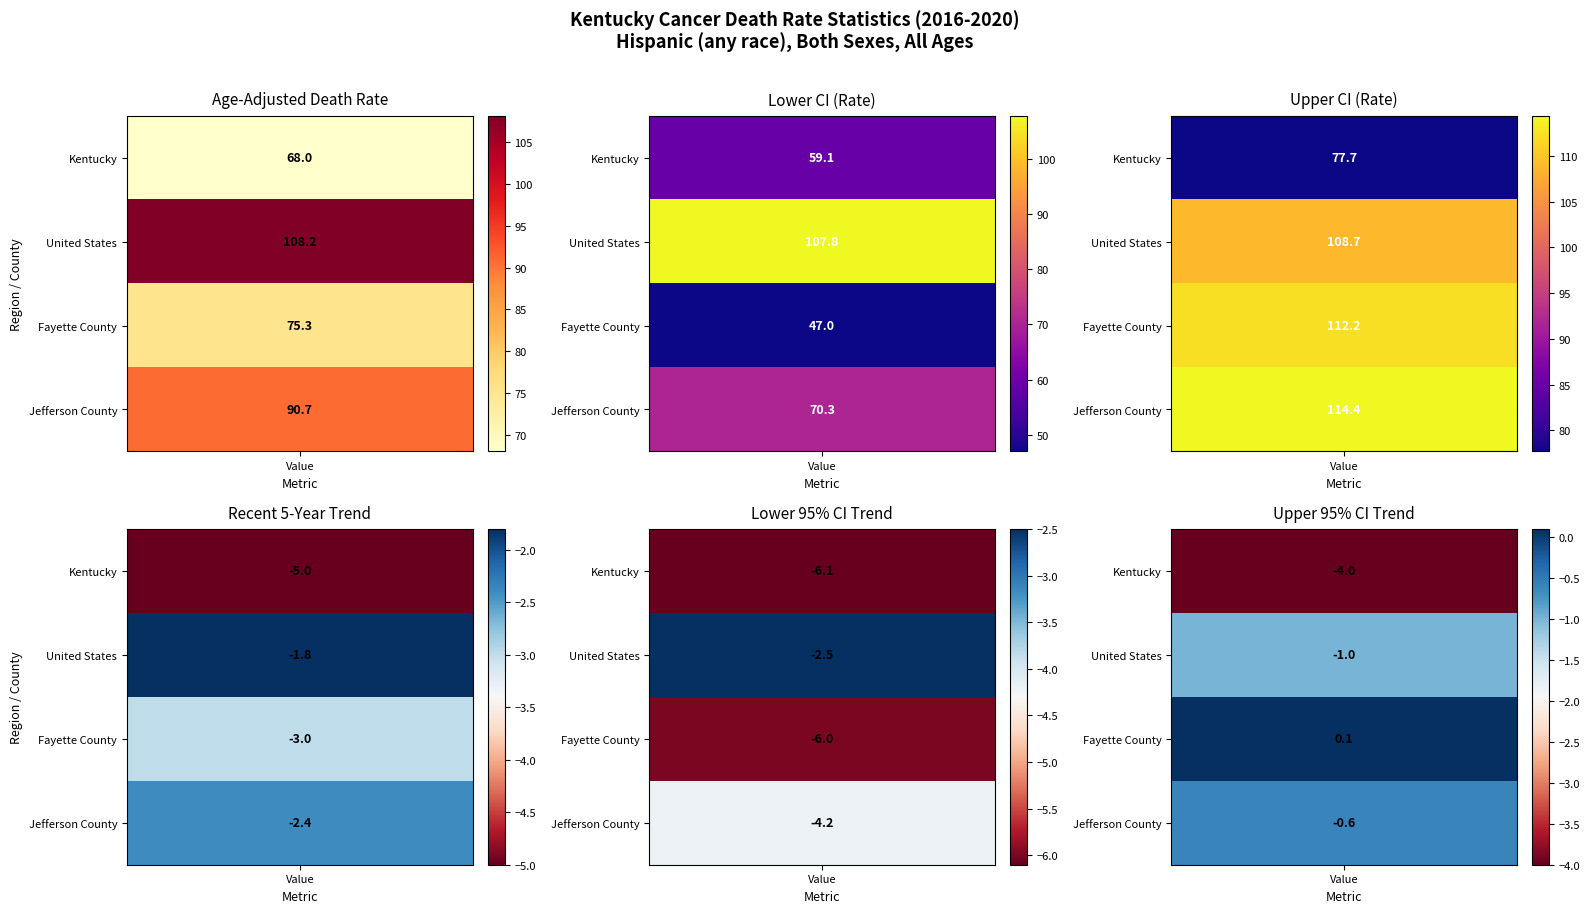

How many data points in Upper CI (Rate) are less than 112?

2